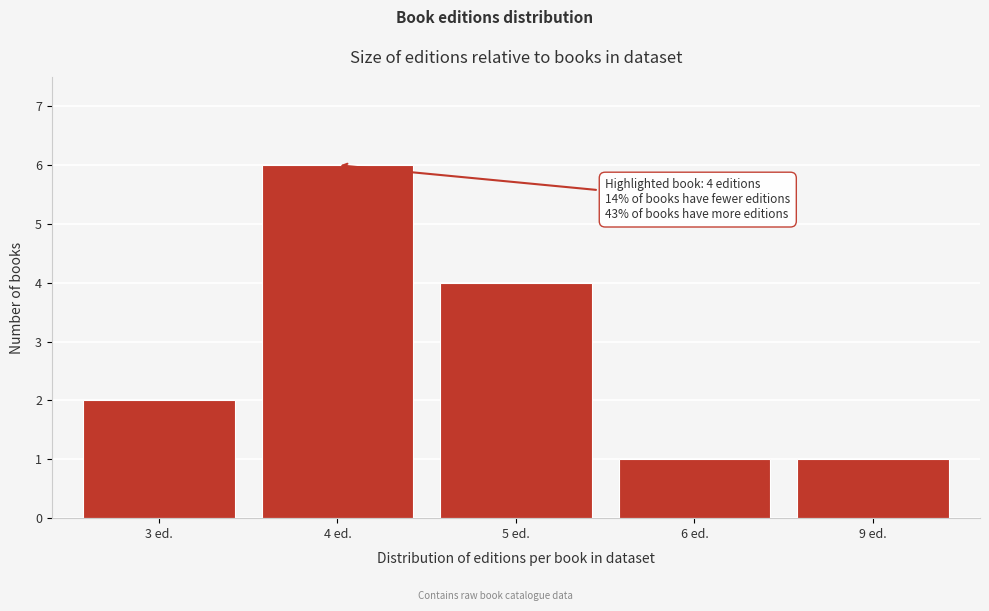

Reading right to left, extract all data points from this chart.

1	1	4	6	2